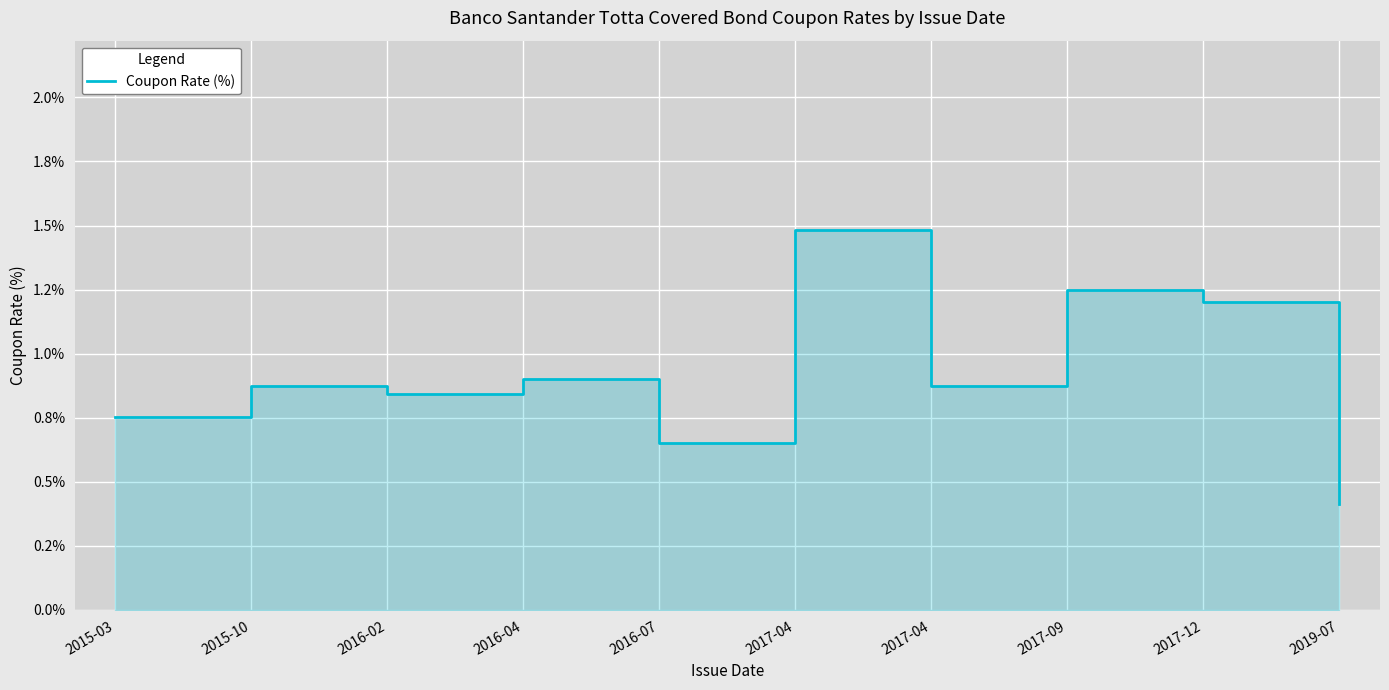

Rank the categories by value from lowest to highest.

2019-07, 2016-07, 2015-03, 2016-02, 2015-10, 2017-04, 2016-04, 2017-12, 2017-09, 2017-04